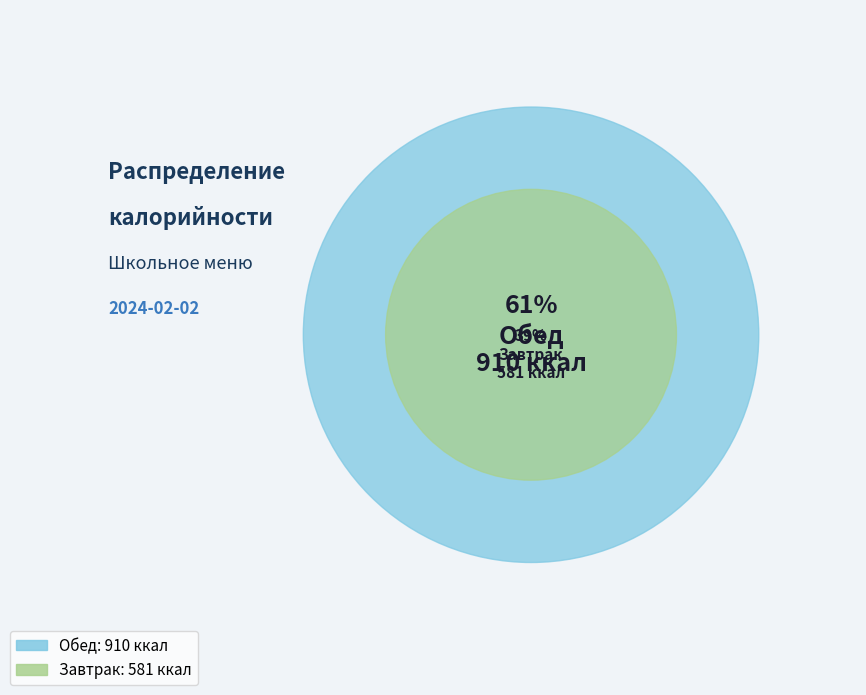

Which slice represents more than half of the pie?

Обед